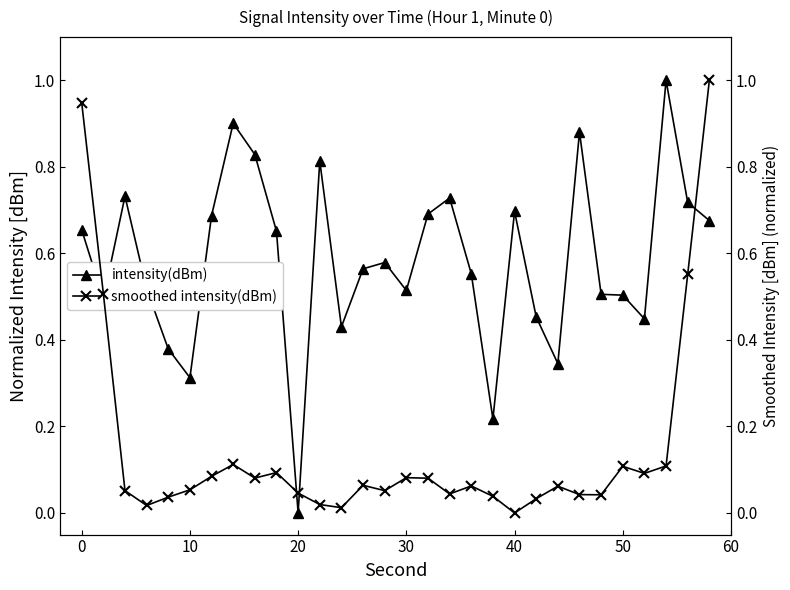

The intensity(dBm) series shows 0.5 at 50. True or false?

True